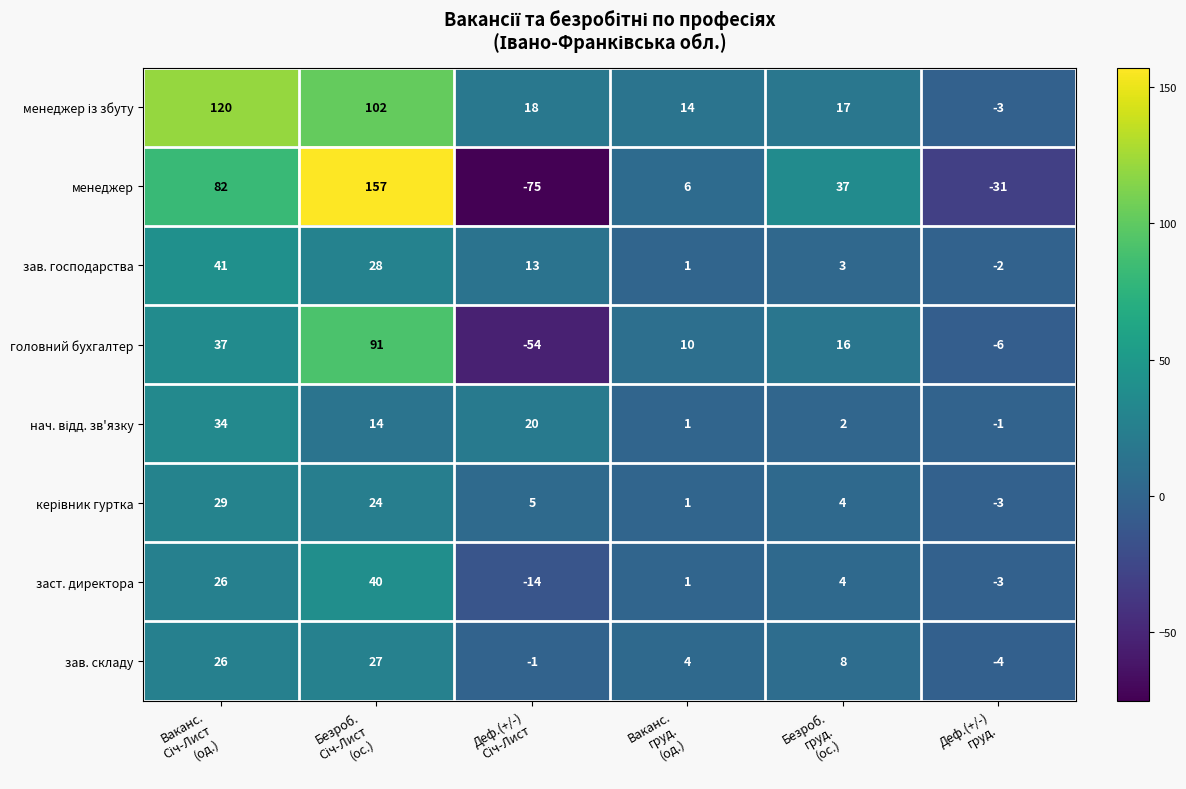

What is the lowest value of the головний бухгалтер series?

-54